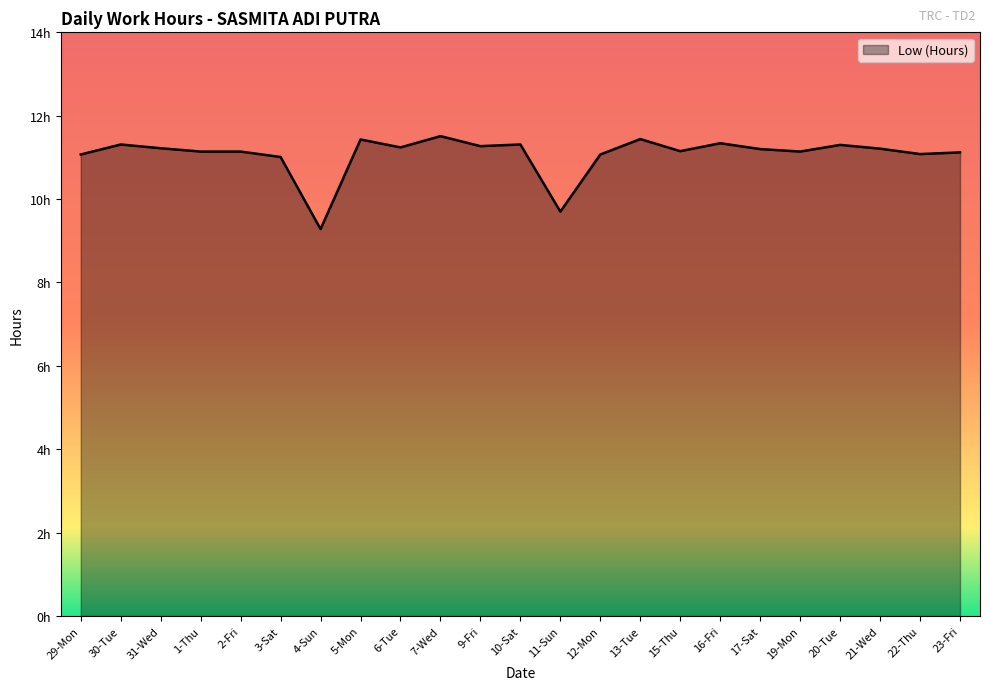

Does the chart have visible grid lines?

No